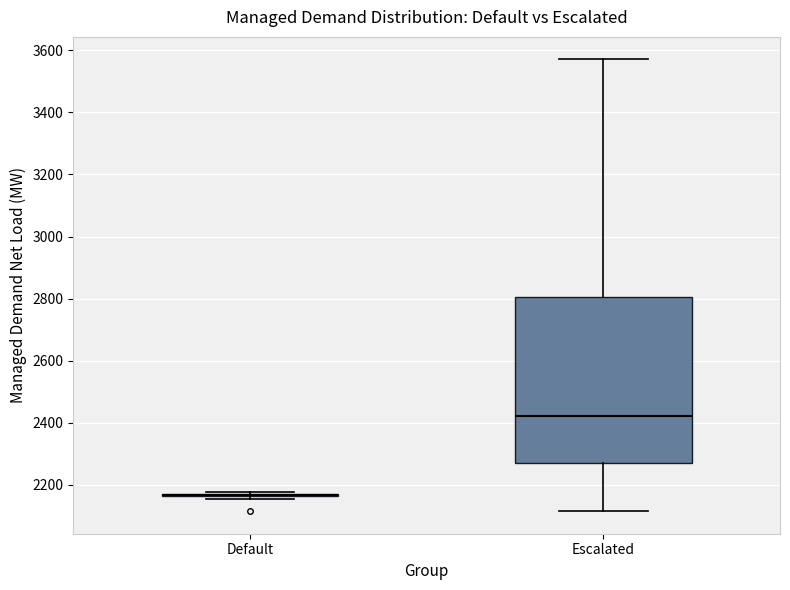

Reading left to right, transcribe this box plot: for each box, give where its median line is, the range the box spans, and where its two whiskers end, as read against the y-axis. The values are not printed on the chart, so give them approximately, as read against the axis.

Default: box collapsed to a line at 2160, whiskers 2160 to 2180
Escalated: median 2420, box 2260 to 2800, whiskers 2120 to 3580